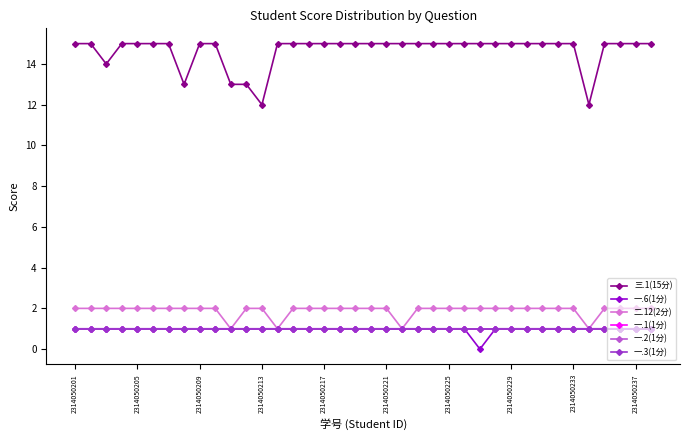

Does the chart have visible grid lines?

No